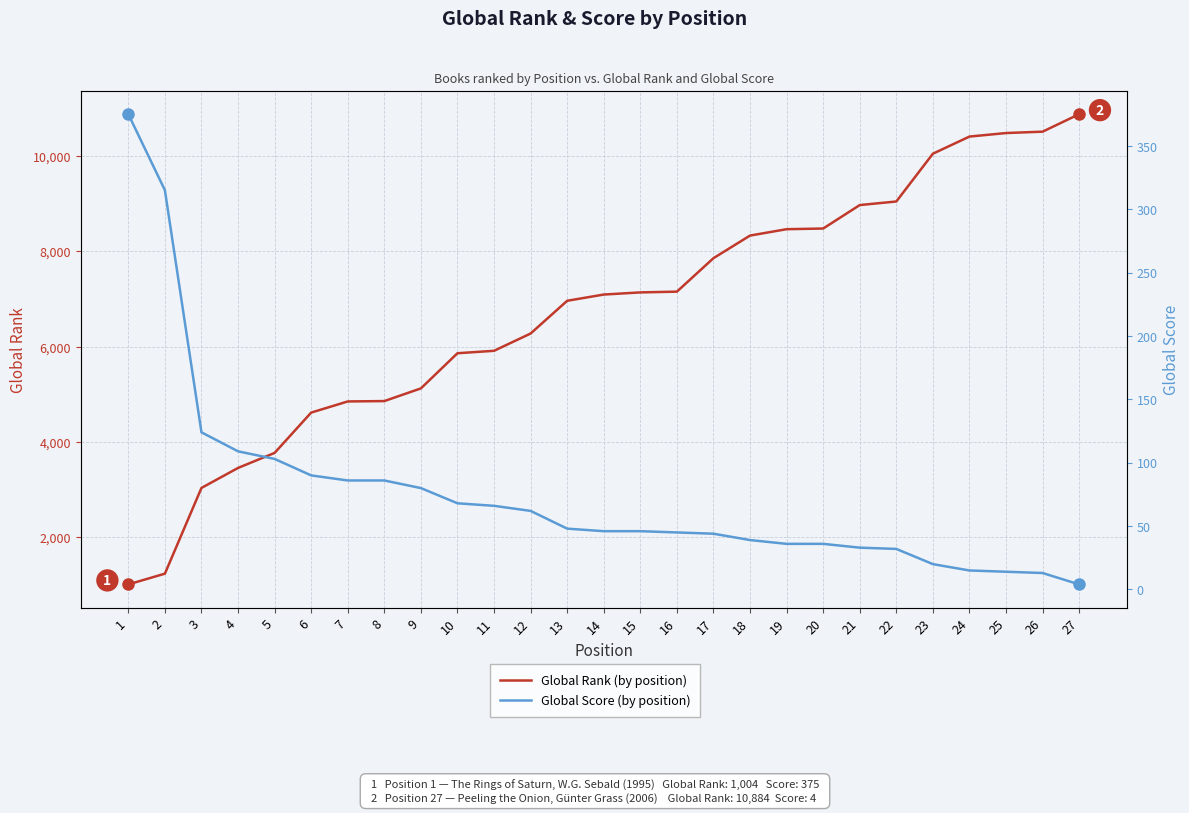

Is it true that Global Score equals 18 at 17?

False